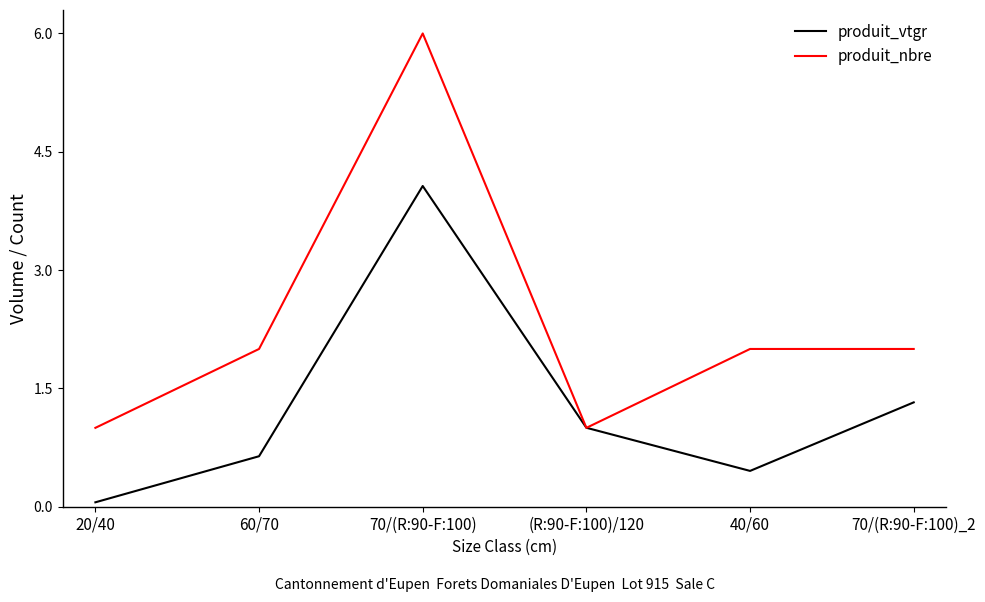

What is the highest value of the produit_vtgr series?

4.1